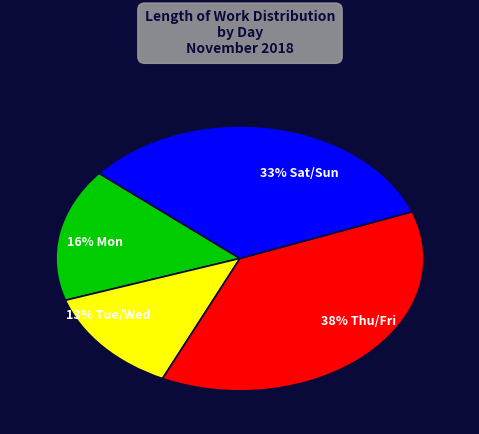

Is there a majority slice in this chart?

No